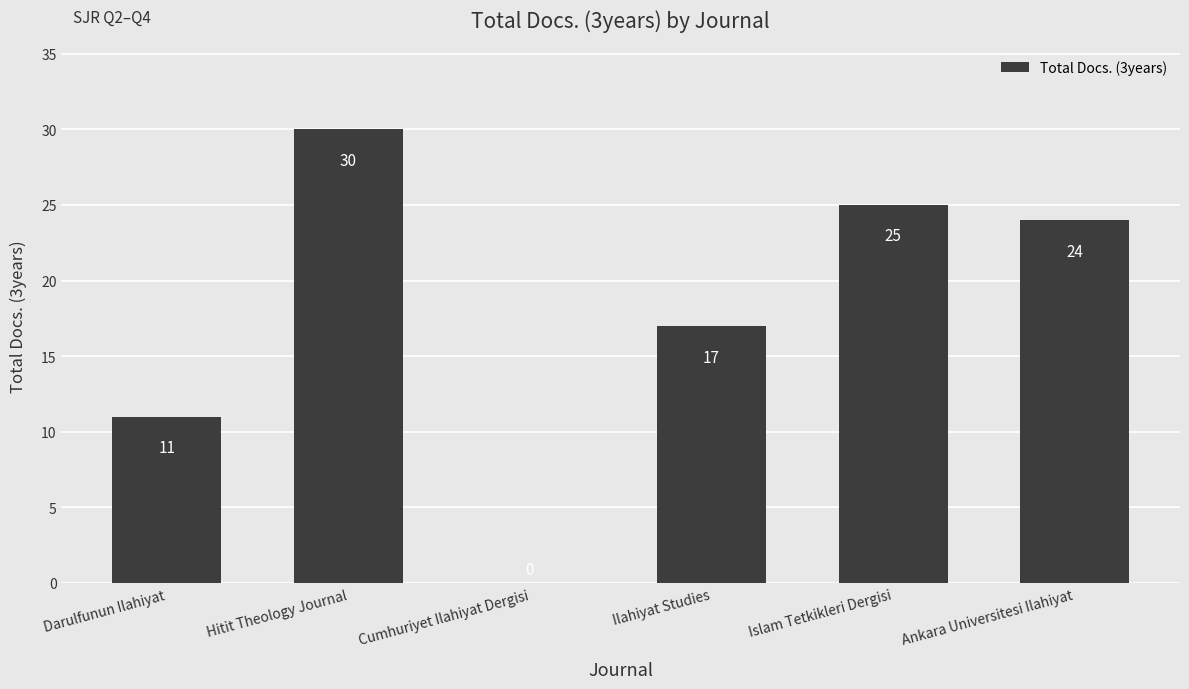

Does the chart contain stacked bars?

No